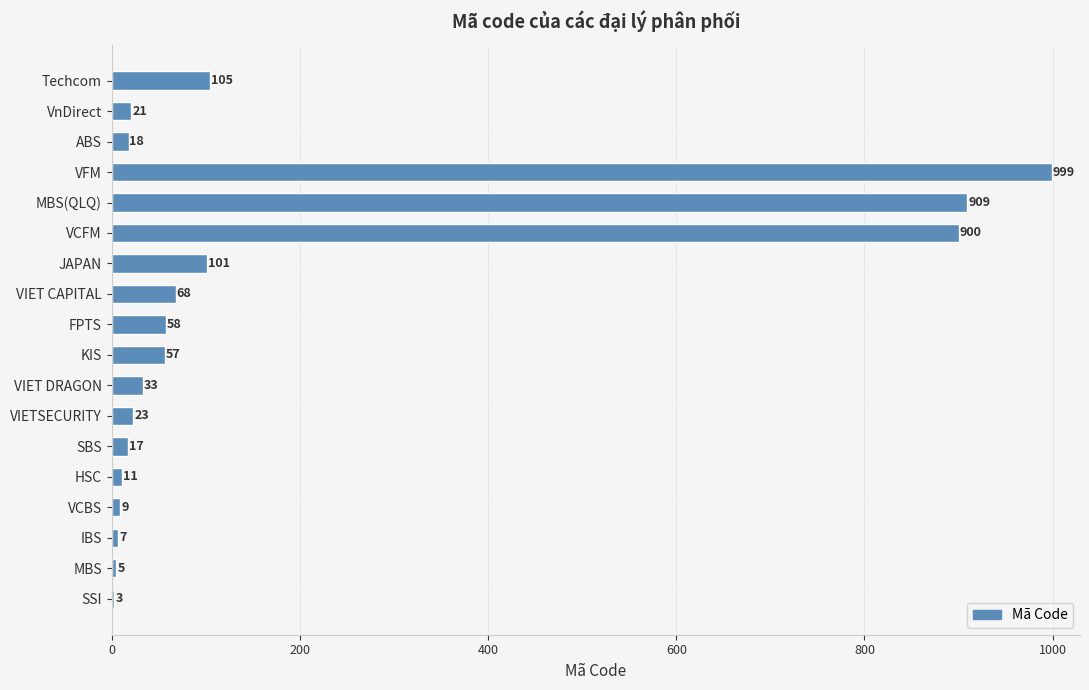

Between MBS and VFM, which is larger?

VFM